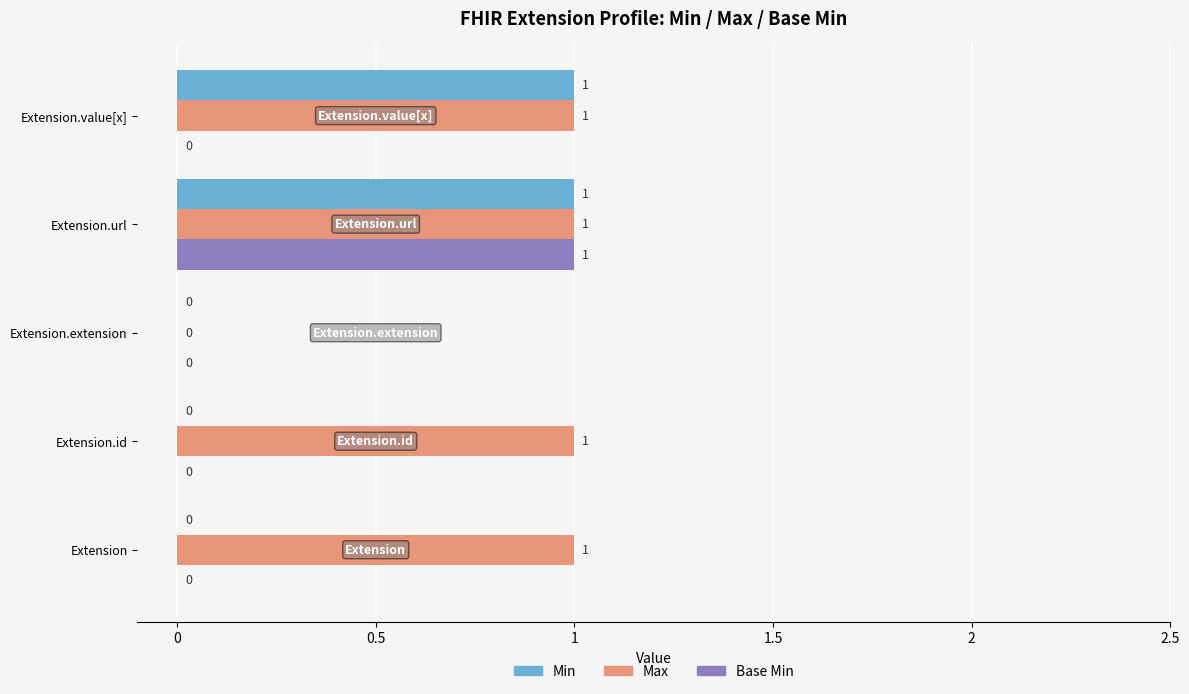

Which category has the highest value in the Base Min series?

Extension.url